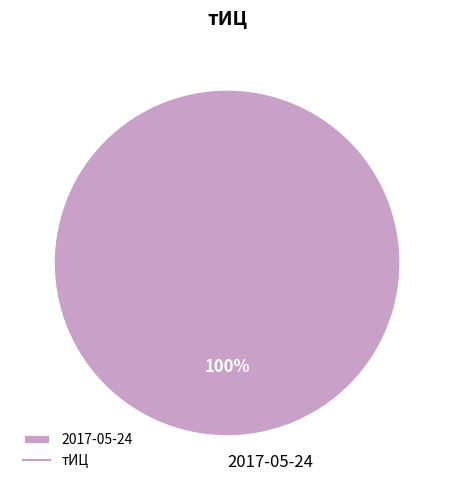

What percentage is the 2017-05-24 slice, to the nearest percent?

100%